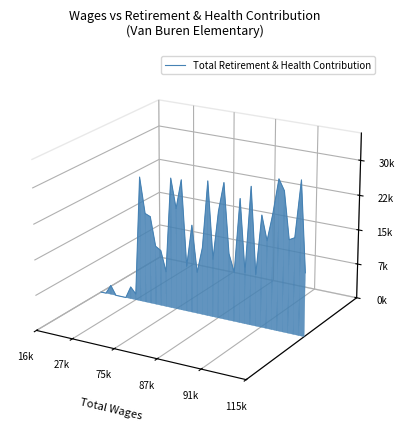

Which label corresponds to the smallest value in the chart?

115k